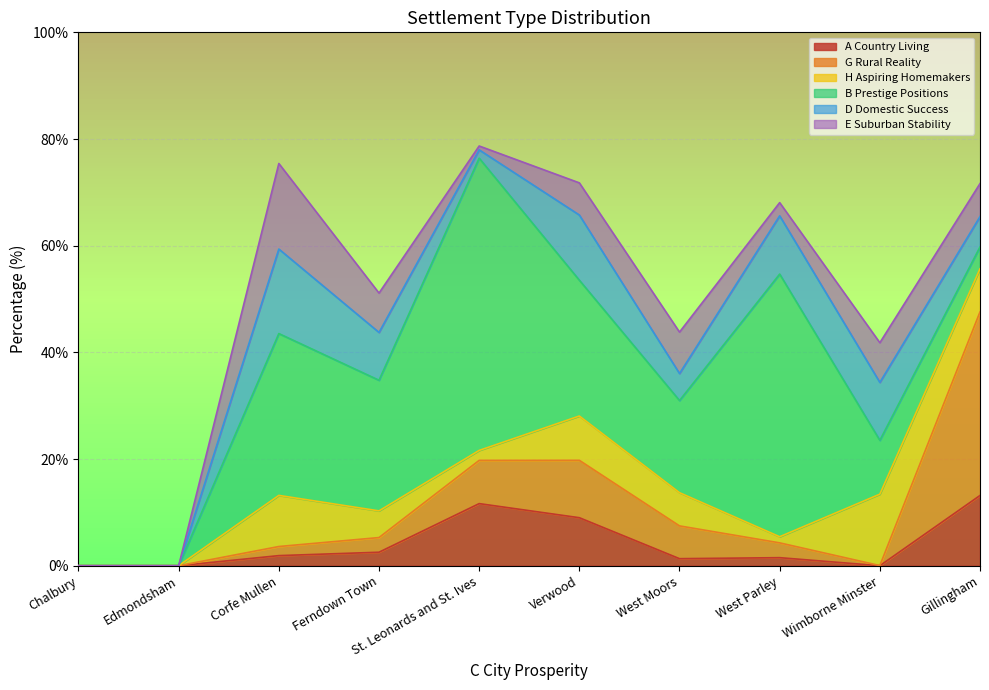

Reading left to right, transcribe all the data shown in this chart.

A Country Living: Chalbury=0.0	Edmondsham=0.0	Corfe Mullen=1.9	Ferndown Town=2.5	St. Leonards and St. Ives=11.6	Verwood=9.0	West Moors=1.3	West Parley=1.5	Wimborne Minster=0.0	Gillingham=13.2
G Rural Reality: Chalbury=0.0	Edmondsham=0.0	Corfe Mullen=1.7	Ferndown Town=2.7	St. Leonards and St. Ives=8.1	Verwood=10.8	West Moors=6.1	West Parley=2.8	Wimborne Minster=0.0	Gillingham=34.4
H Aspiring Homemakers: Chalbury=0.0	Edmondsham=0.0	Corfe Mullen=9.6	Ferndown Town=5.0	St. Leonards and St. Ives=1.9	Verwood=8.3	West Moors=6.2	West Parley=1.1	Wimborne Minster=13.4	Gillingham=8.1
B Prestige Positions: Chalbury=0.0	Edmondsham=0.0	Corfe Mullen=30.3	Ferndown Town=24.5	St. Leonards and St. Ives=54.8	Verwood=25.5	West Moors=17.3	West Parley=49.2	Wimborne Minster=10.1	Gillingham=4.1
D Domestic Success: Chalbury=0.0	Edmondsham=0.0	Corfe Mullen=15.8	Ferndown Town=9.0	St. Leonards and St. Ives=1.6	Verwood=12.2	West Moors=5.1	West Parley=10.9	Wimborne Minster=10.9	Gillingham=5.7
E Suburban Stability: Chalbury=0.0	Edmondsham=0.0	Corfe Mullen=16.0	Ferndown Town=7.4	St. Leonards and St. Ives=0.7	Verwood=6.0	West Moors=7.8	West Parley=2.5	Wimborne Minster=7.4	Gillingham=6.2